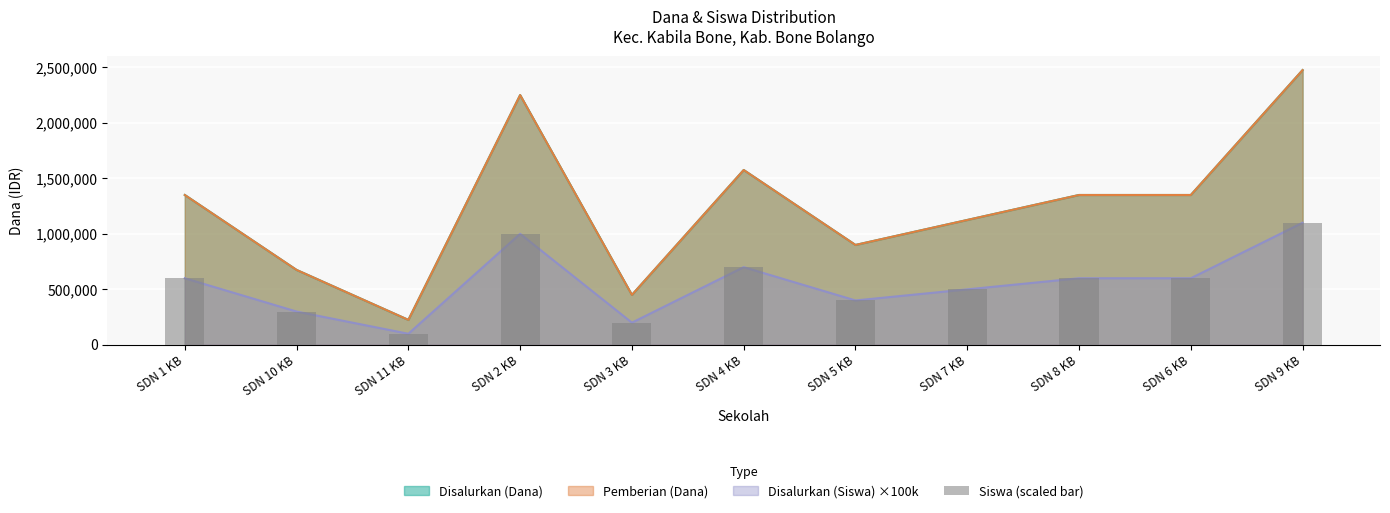

What is the smallest value displayed?

100000